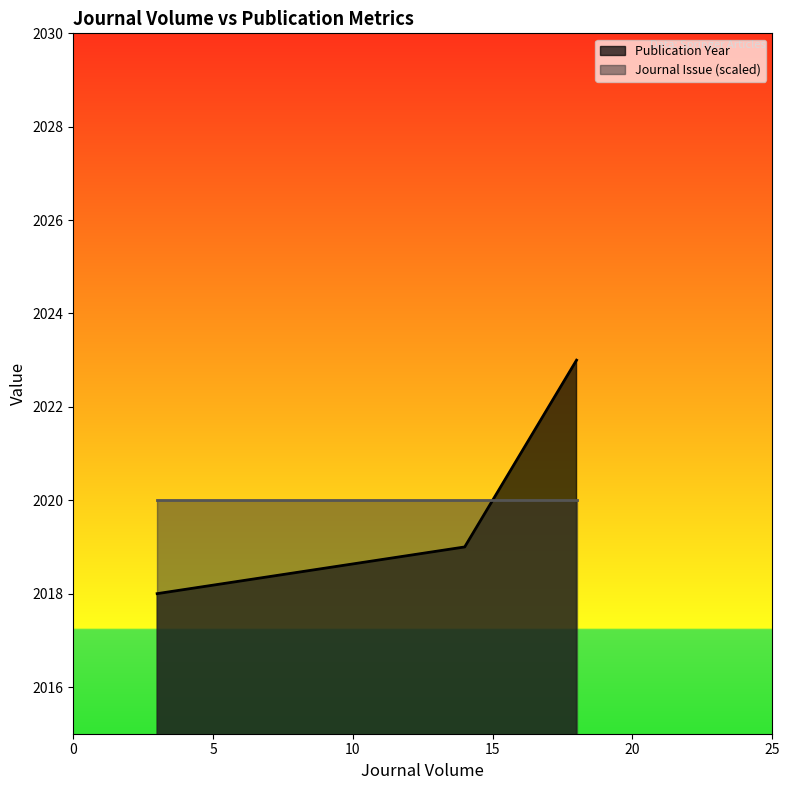

What is the ratio of the value at 18 to the value at 3?

1.0